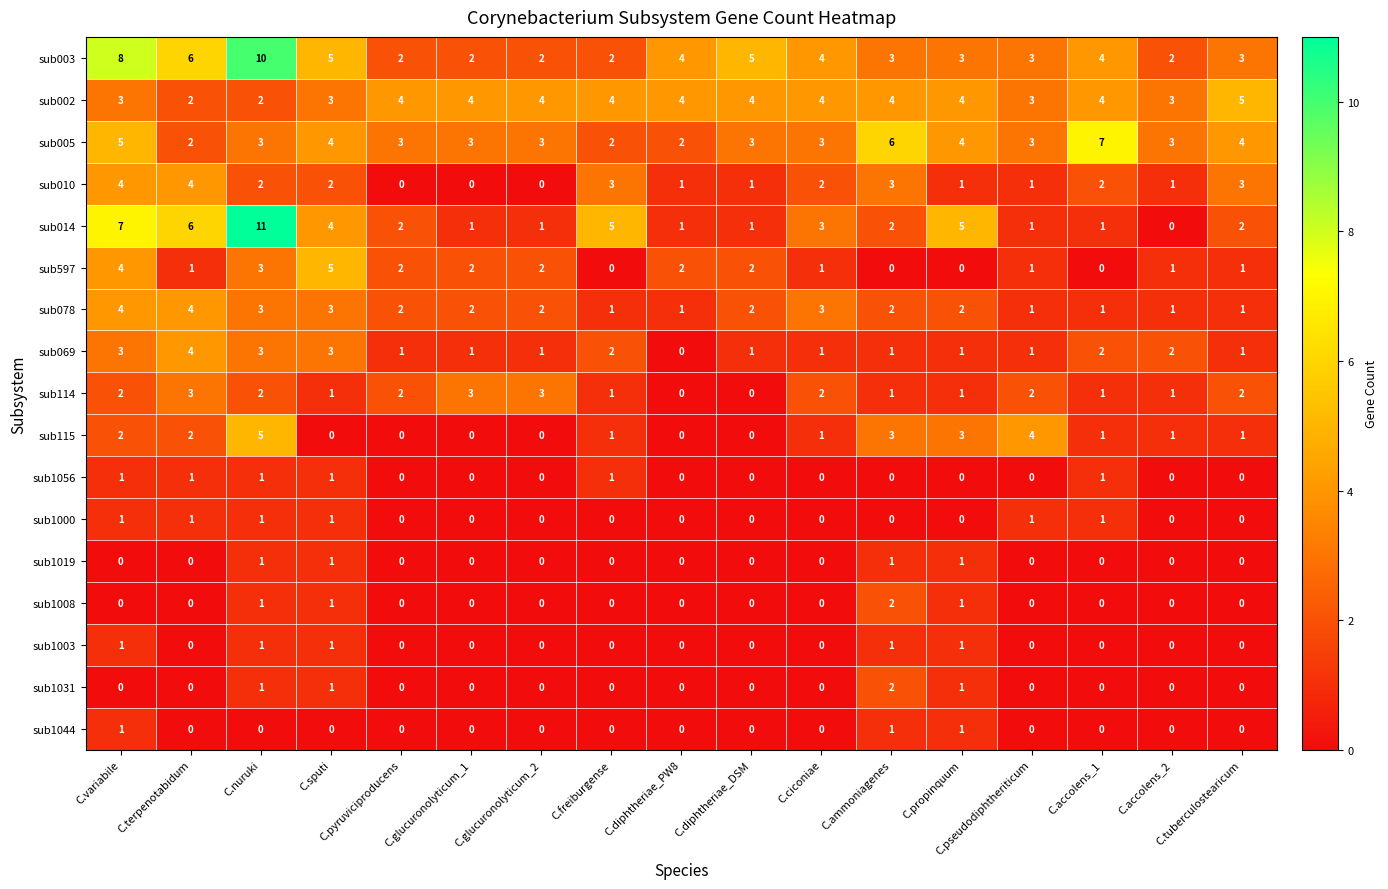

What is the spread (max minus min) of values at C.diphtheriae_DSM?

5